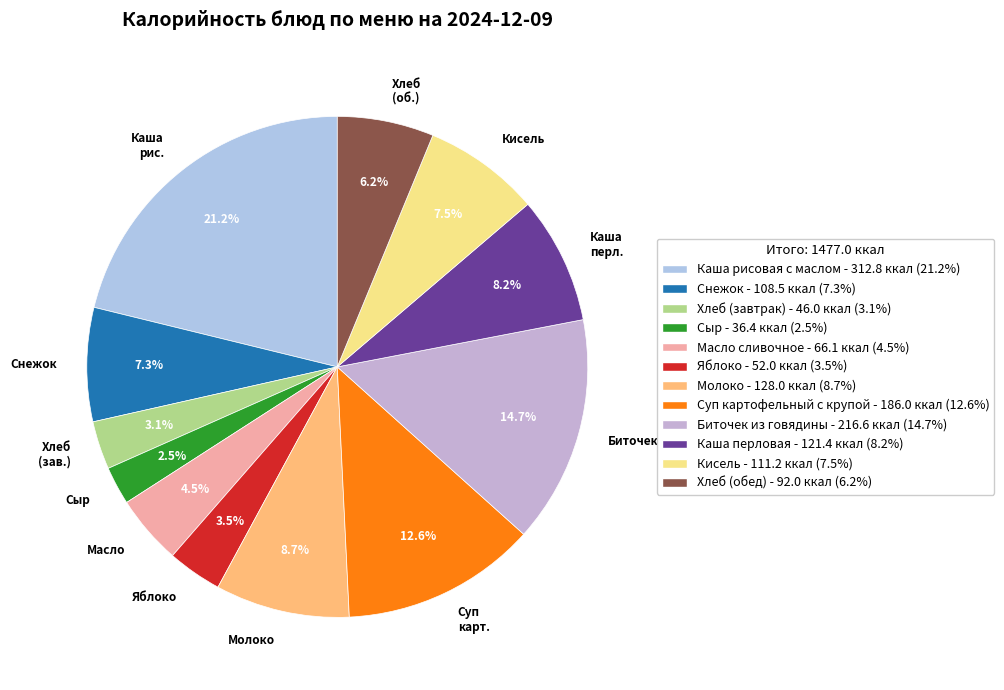

Combined, do Каша рис. and Кисель account for over 50%?

No